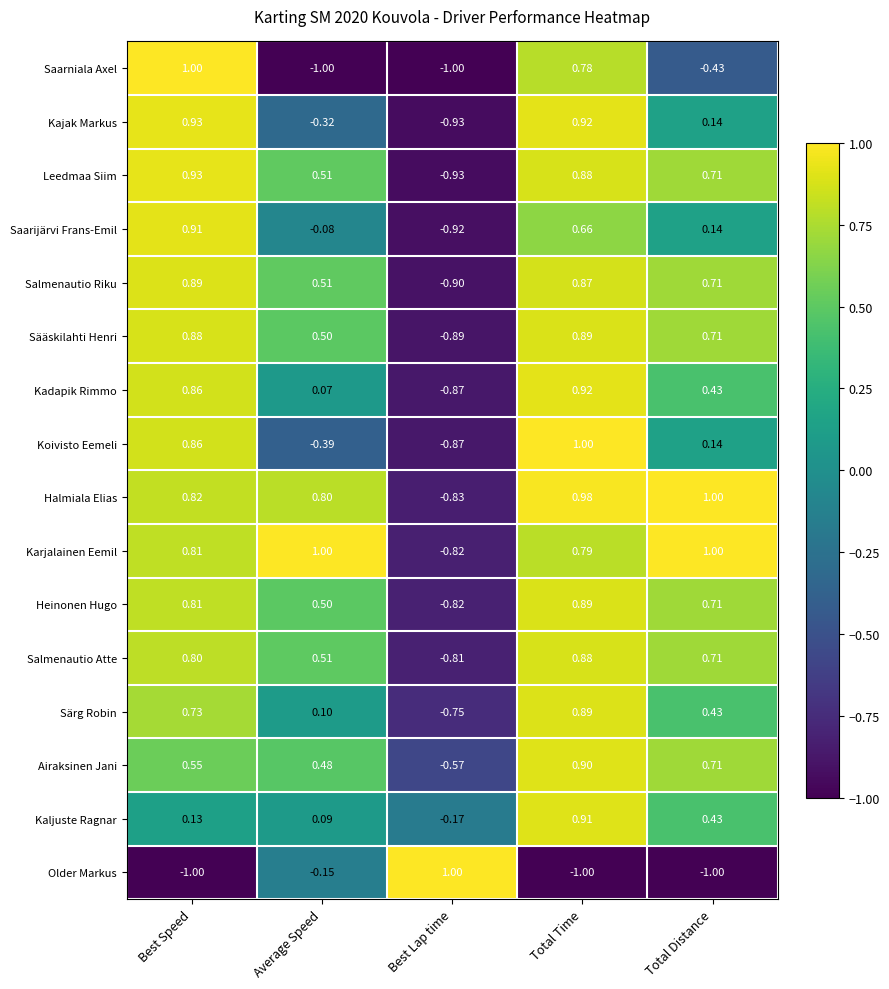

What is the spread (max minus min) of values at Total Distance?

2.0